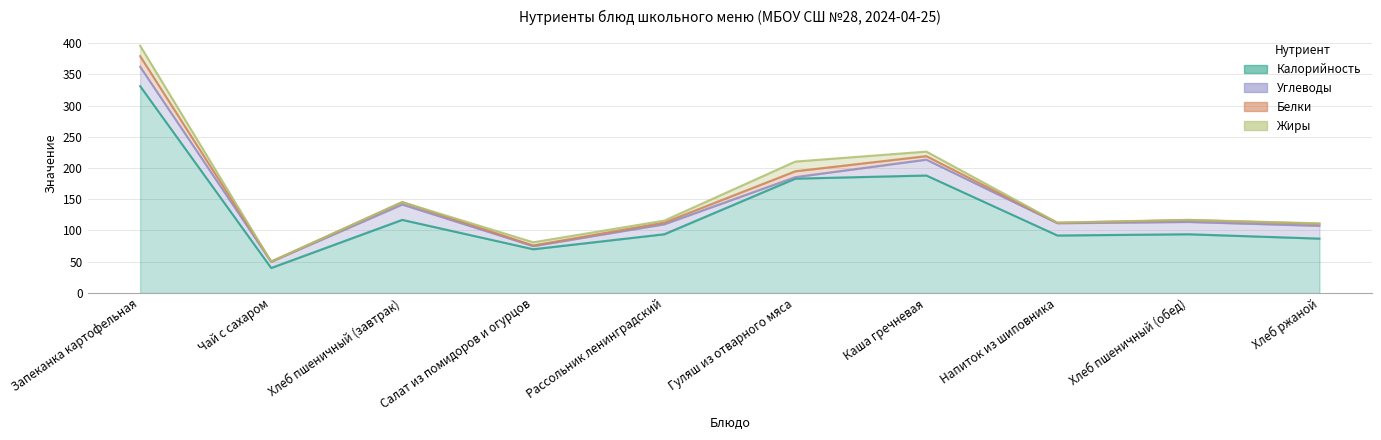

Reading left to right, list all the values displayed in this chart.

Калорийность: 331.0	40.0	117.0	70.0	94.0	183.0	188.0	92.0	94.0	87.0
Белки: 17.0	0.2	3.8	1.0	2.6	9.3	5.6	0.7	3.0	3.3
Жиры: 16.7	0.1	0.0	5.1	3.2	15.5	7.3	0.3	0.3	0.6
Углеводы: 31.0	10.0	24.6	5.0	16.0	2.4	25.4	19.6	19.7	20.5